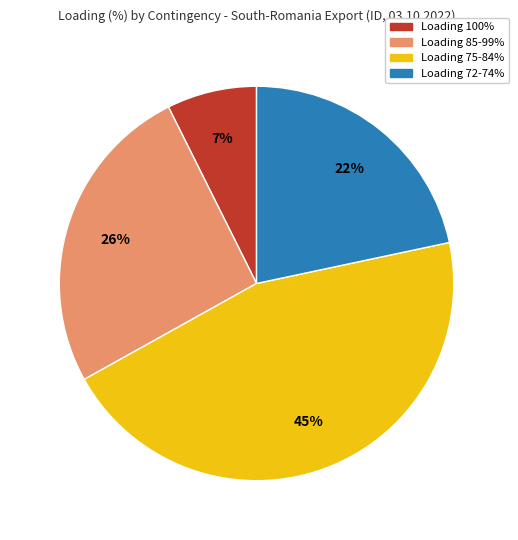

Between Loading 72-74% and Loading 75-84%, which is larger?

Loading 75-84%